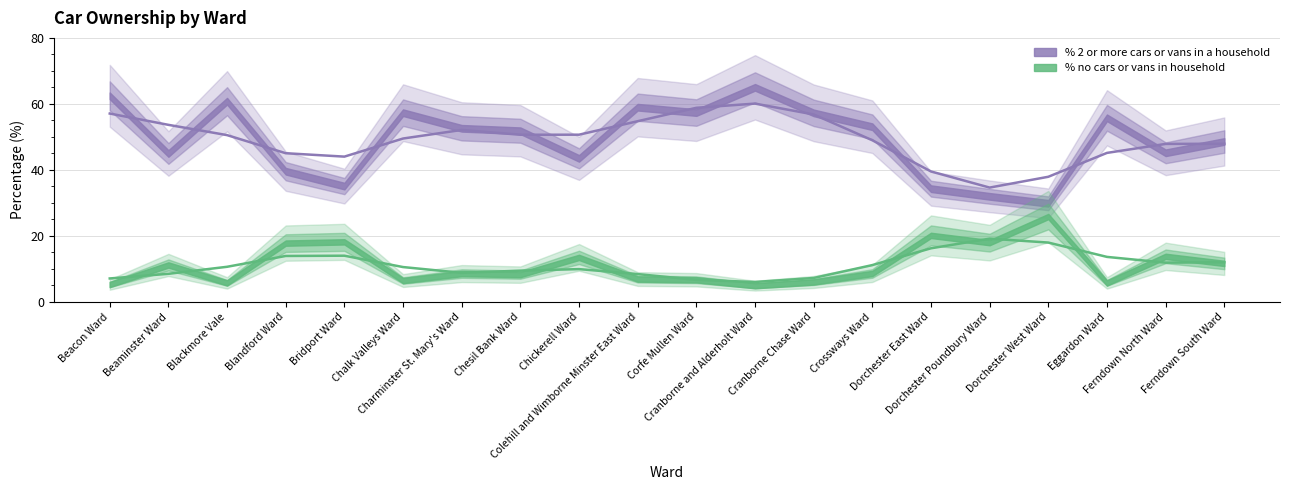

What is the label of the 4th point from the left?

Blandford Ward